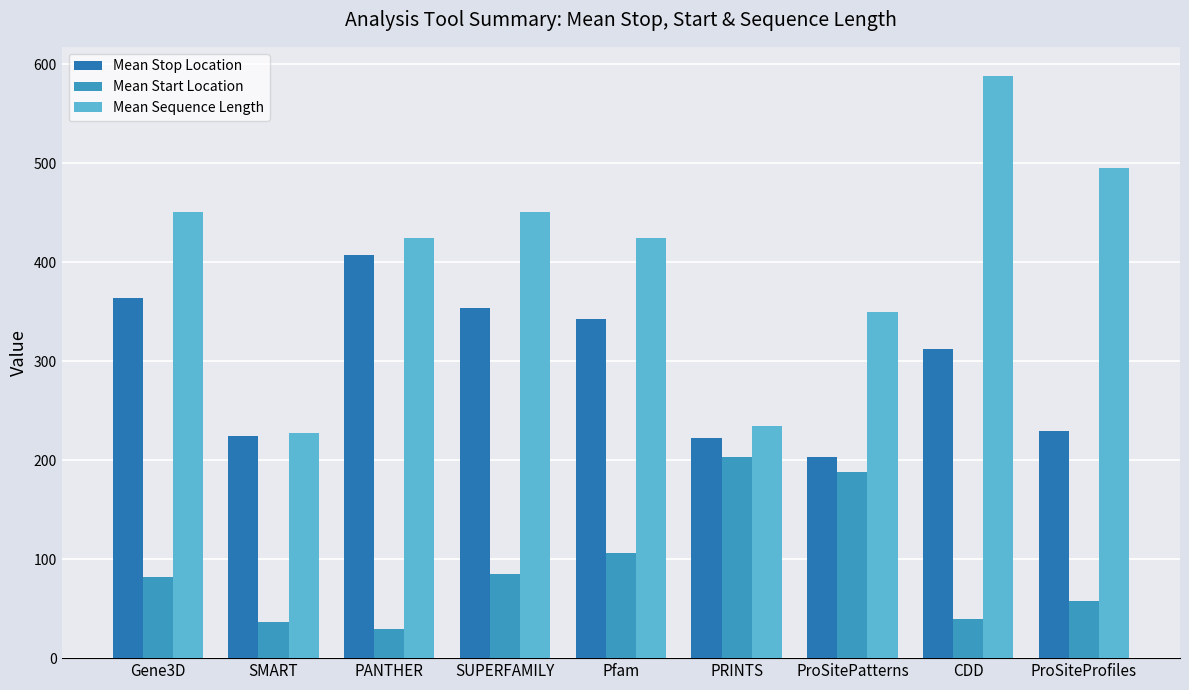

How many series are shown in this chart?

3